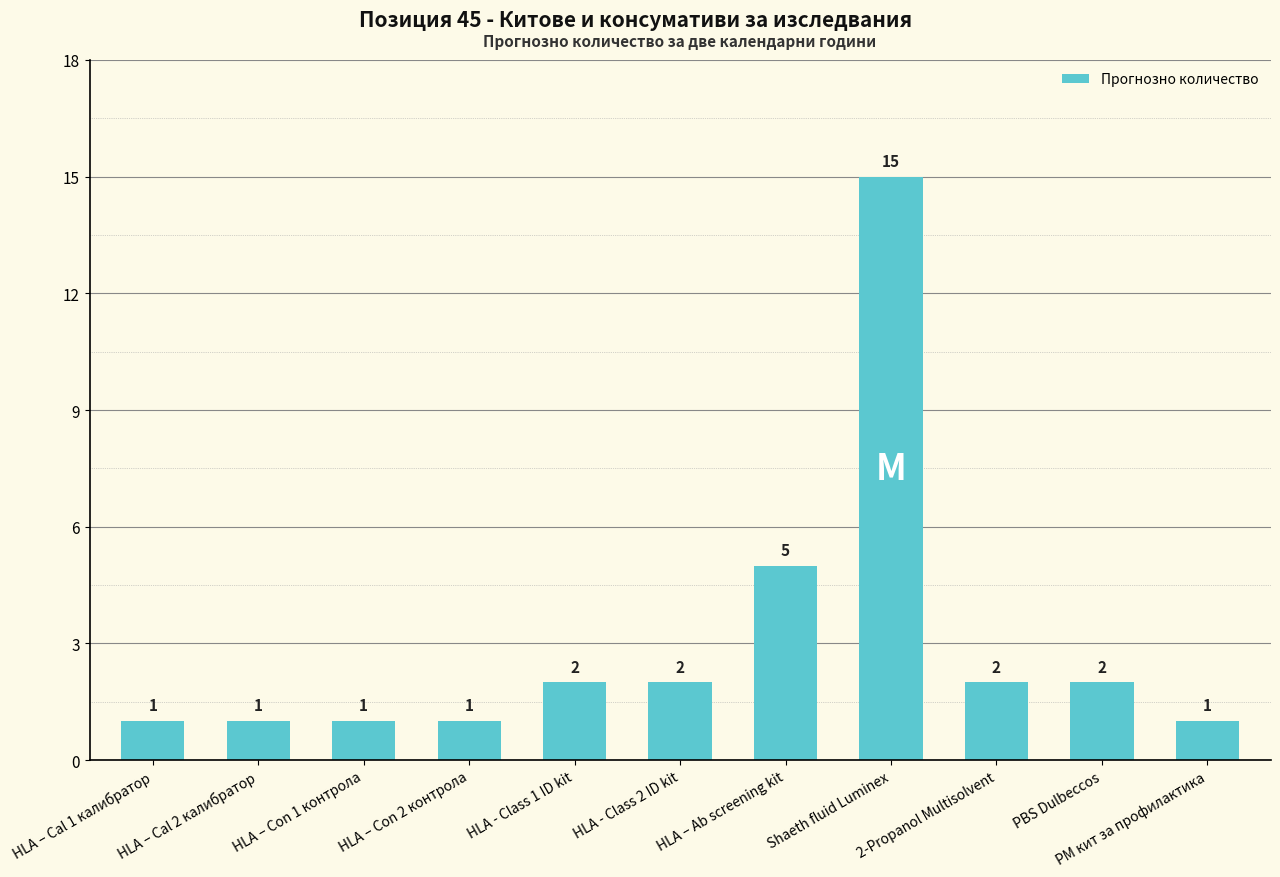

What is the sum of the values at PBS Dulbeccos and HLA – Ab screening kit?

7